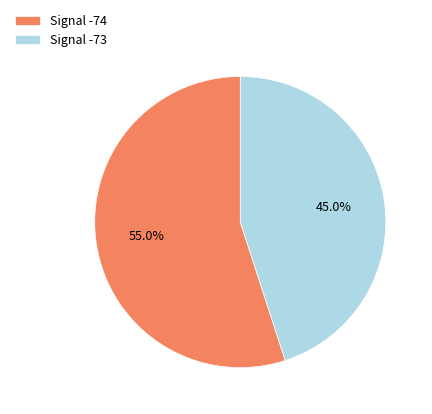

Does Signal -73 represent more than half of the total?

No